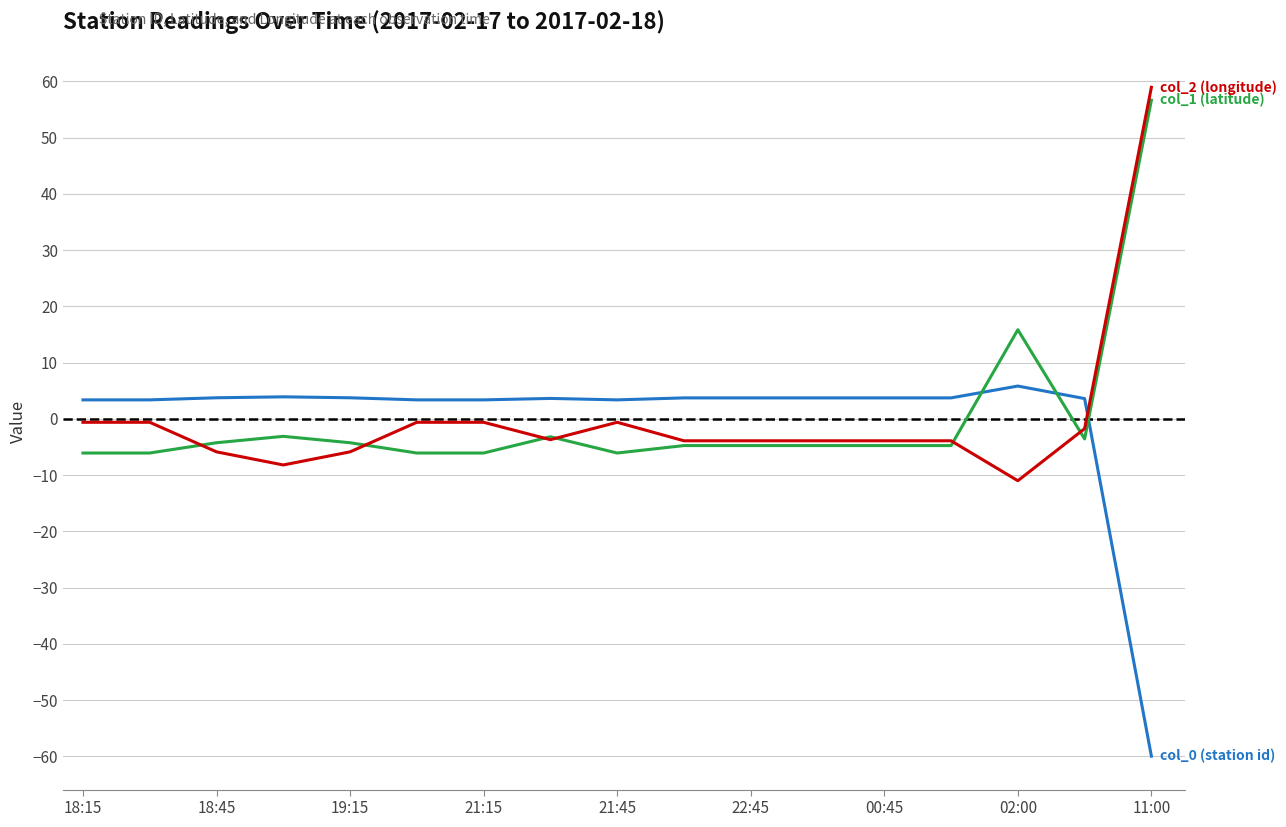

How many lines are shown in the chart?

3